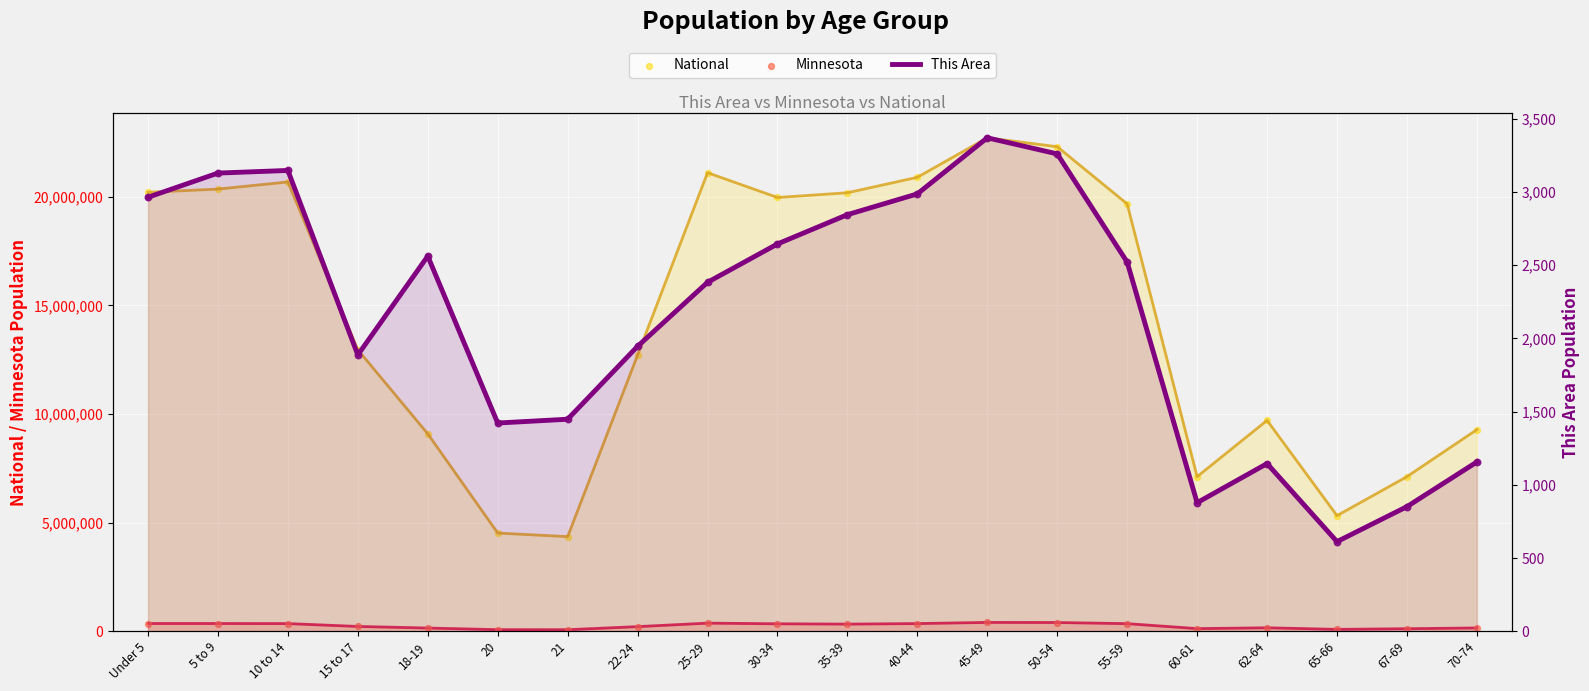

Which series has the largest Y range (max minus min)?

National